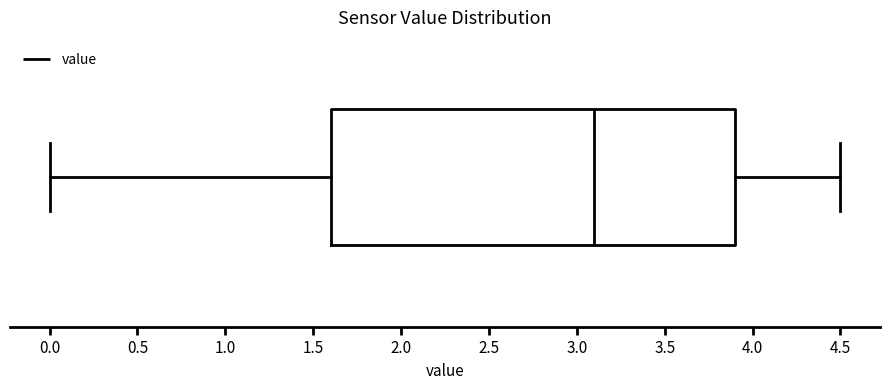

Where is the left edge of the box on the x-axis? The values are not printed on the chart, so give them approximately, as read against the axis.

1.6